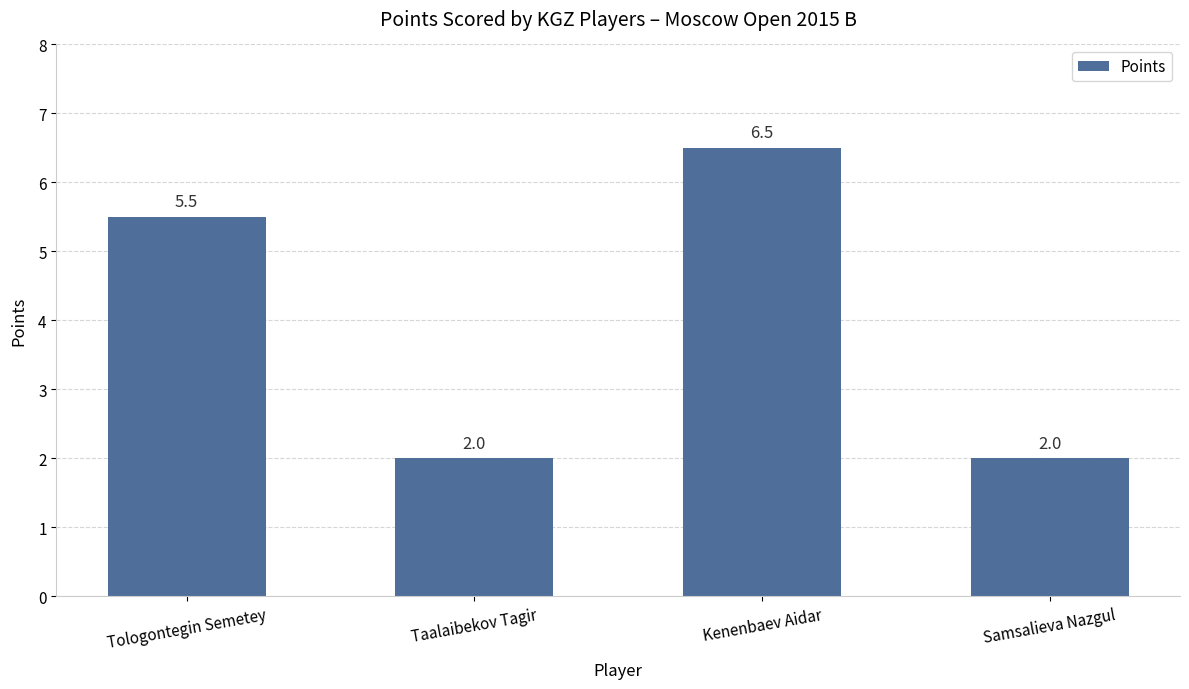

Reading right to left, what are all the values shown in this chart?

Samsalieva Nazgul=2.0	Kenenbaev Aidar=6.5	Taalaibekov Tagir=2.0	Tologontegin Semetey=5.5